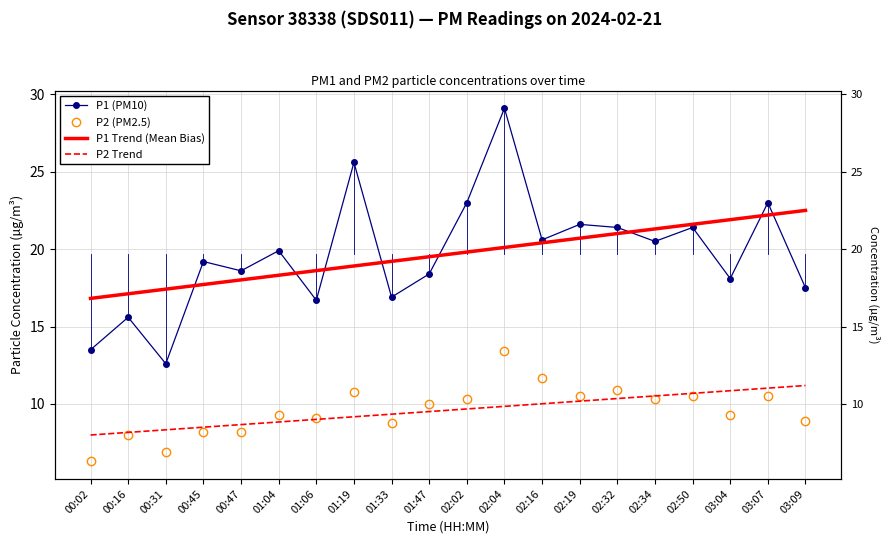

What is the sum of all P2 (PM2.5) values?

191.9